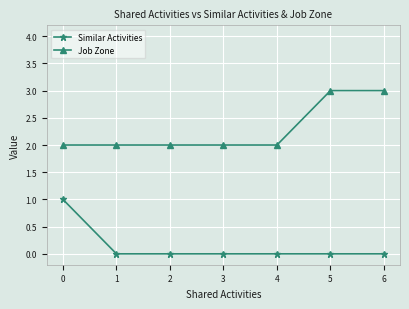

True or false: Job Zone and Similar Activities cross at least once.

False